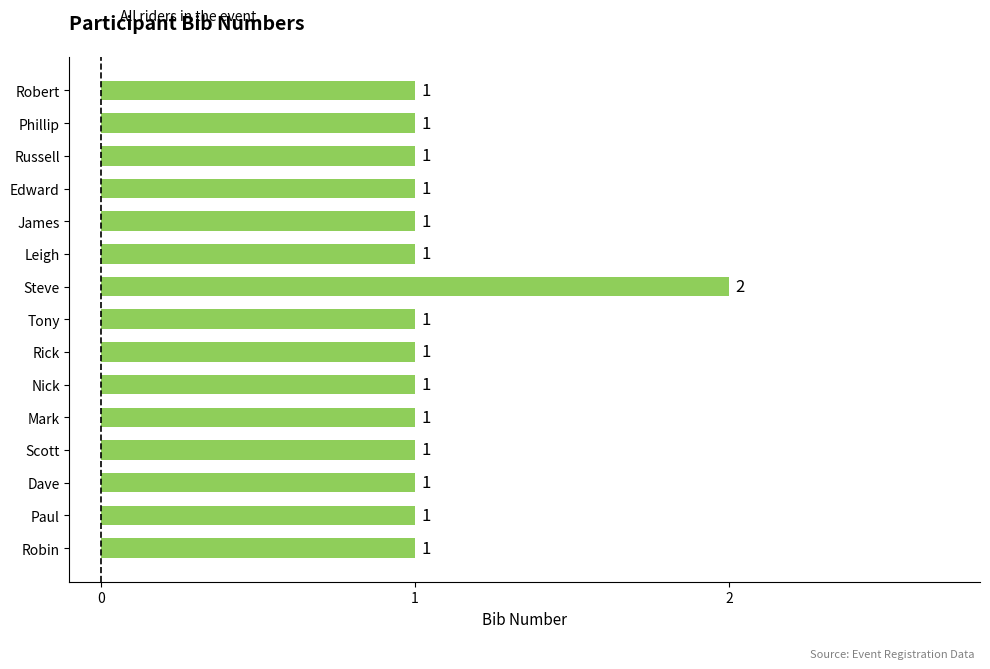

Reading top to bottom, transcribe all the data shown in this chart.

1	1	1	1	1	1	2	1	1	1	1	1	1	1	1